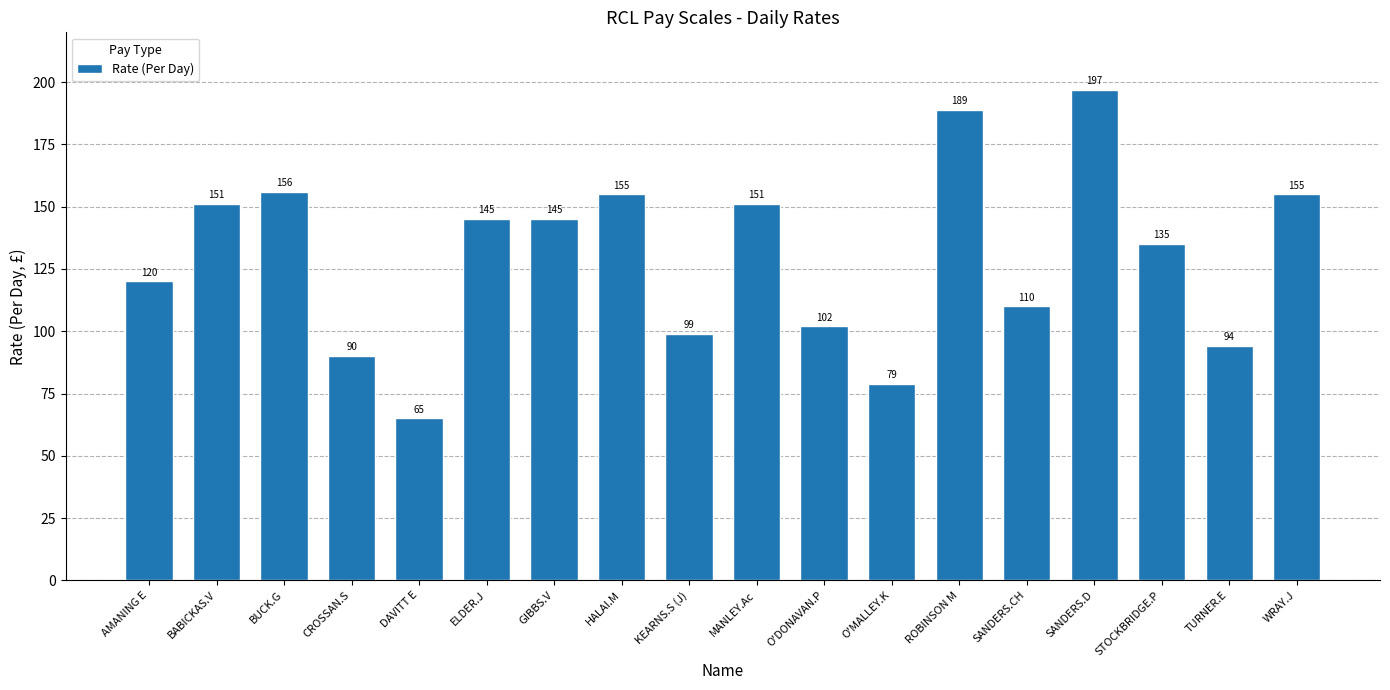

How many categories are shown in the chart?

18